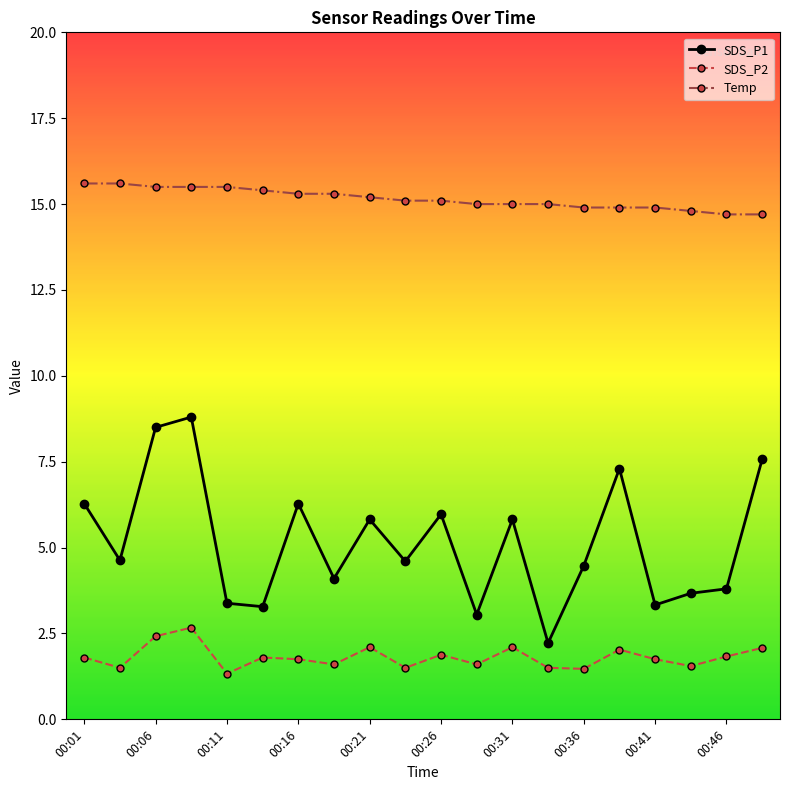

What is the value of the SDS_P2 point at the 15th from the left?

1.5